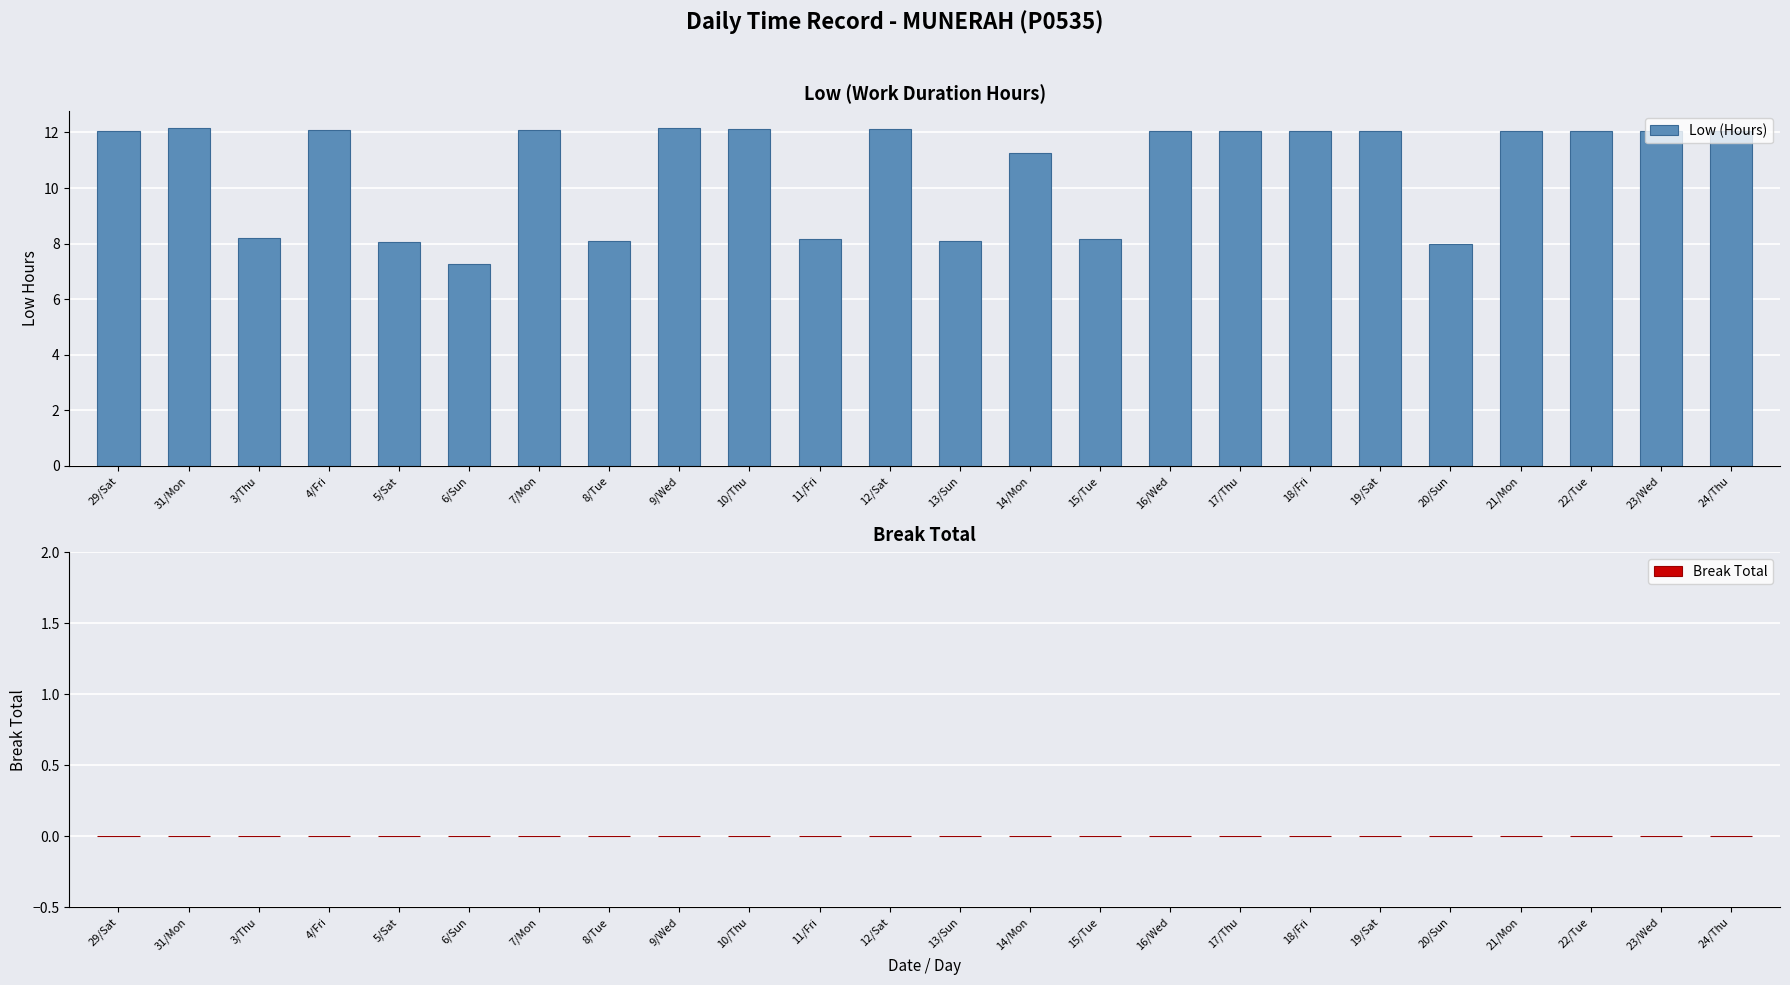

What is the maximum value shown in the chart?

12.2